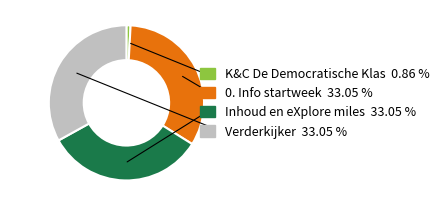

Combined, do Verderkijker and Inhoud en eXplore miles account for over 50%?

Yes